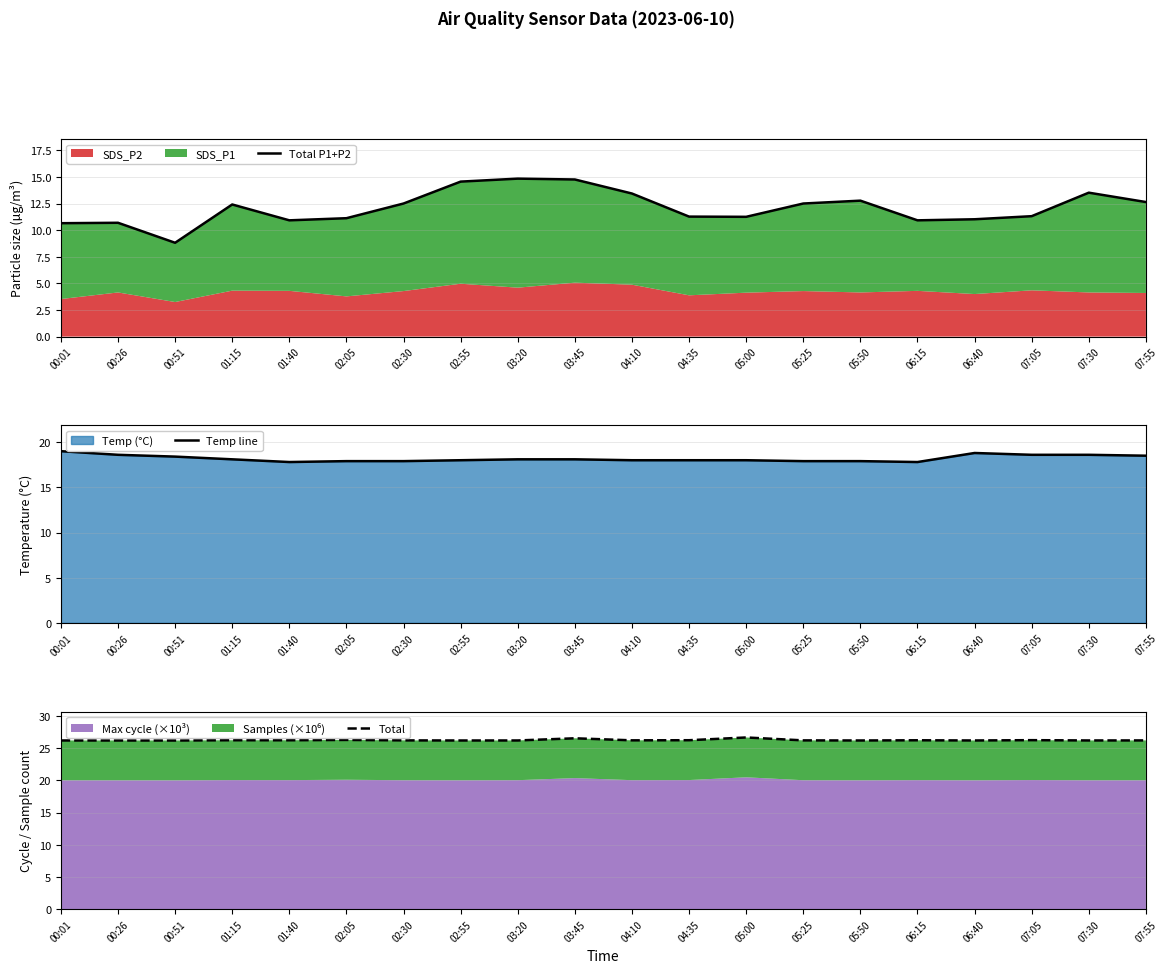

True or false: Total P1+P2 has more than 0 interior local peaks.

True